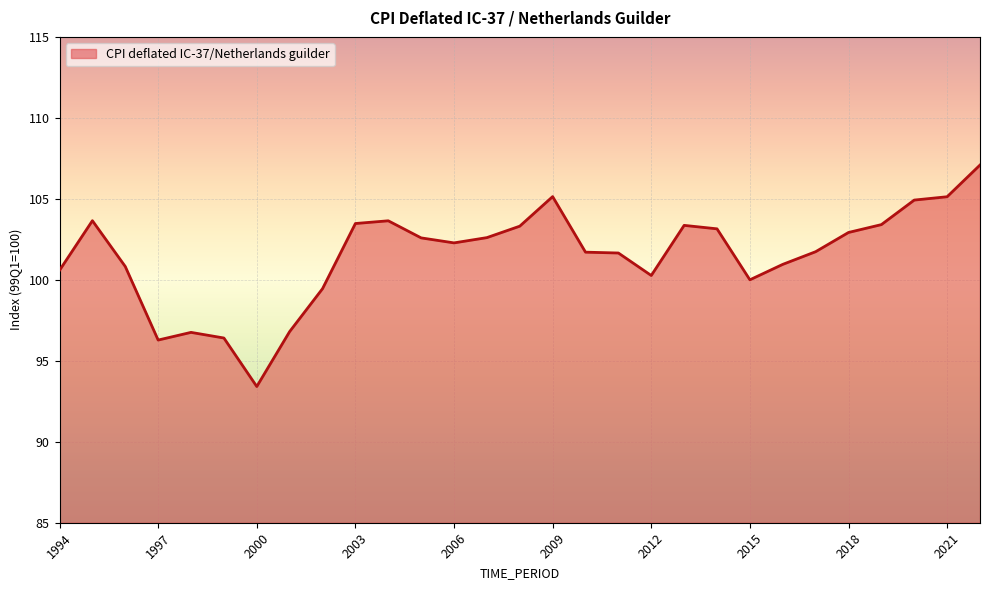

What is the maximum value shown in the chart?

107.1